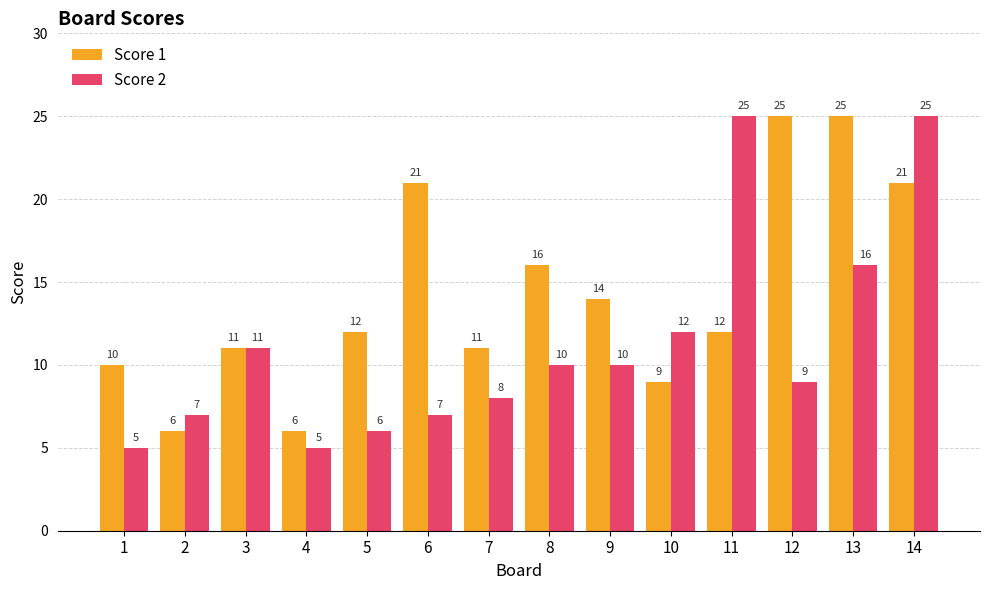

Between 5 and 9, which series saw the biggest shift?

Score 2